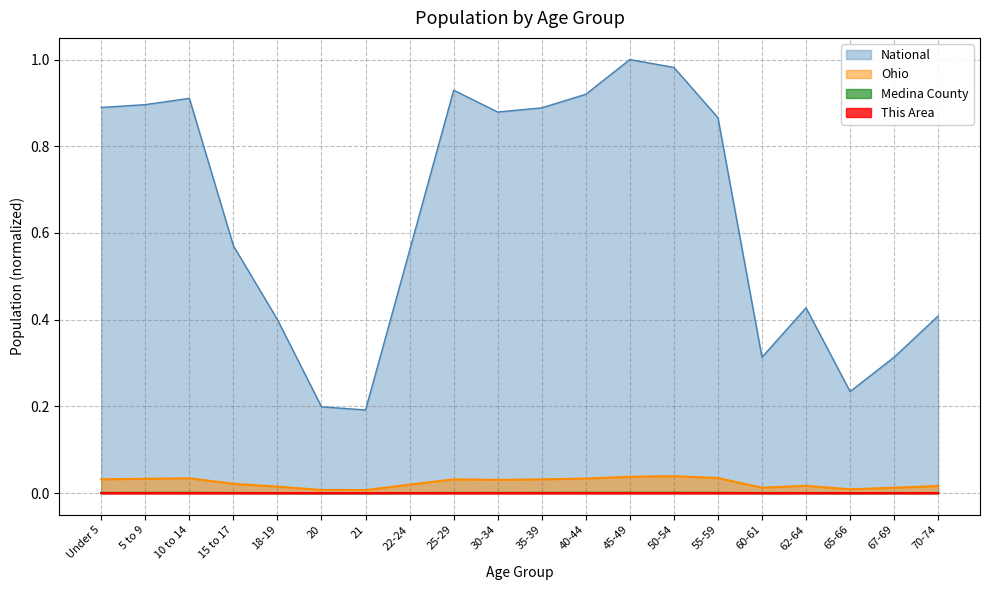

True or false: National and Ohio cross at least once.

False